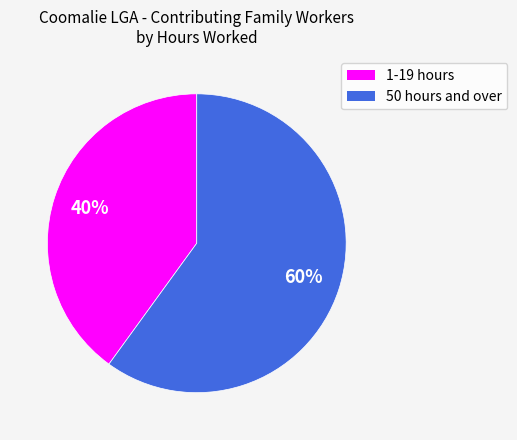

Do 1-19 hours and 50 hours and over together represent more than half of the pie?

Yes